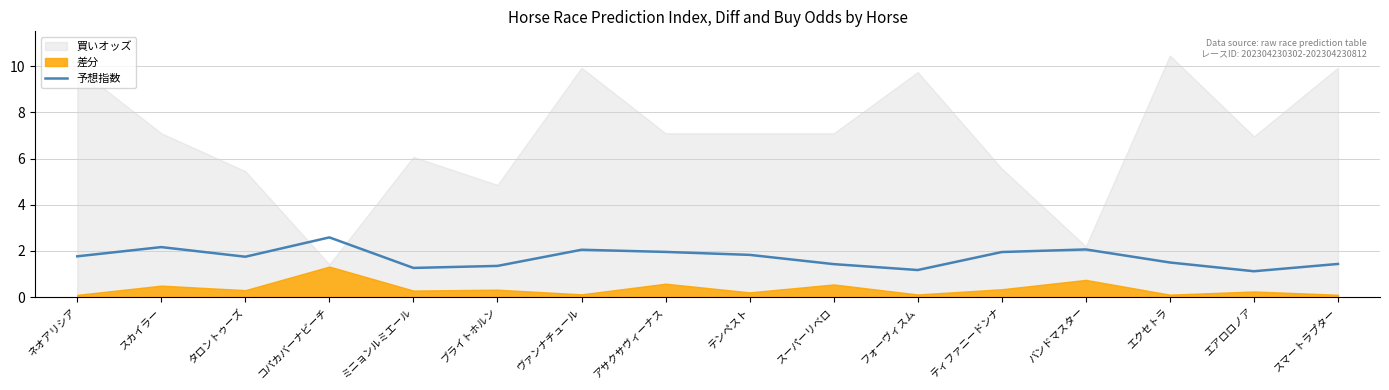

Read the value at バンドマスター.

2.1